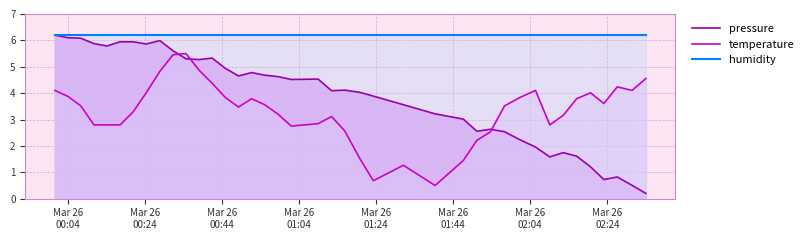

True or false: humidity and temperature intersect in this chart.

False